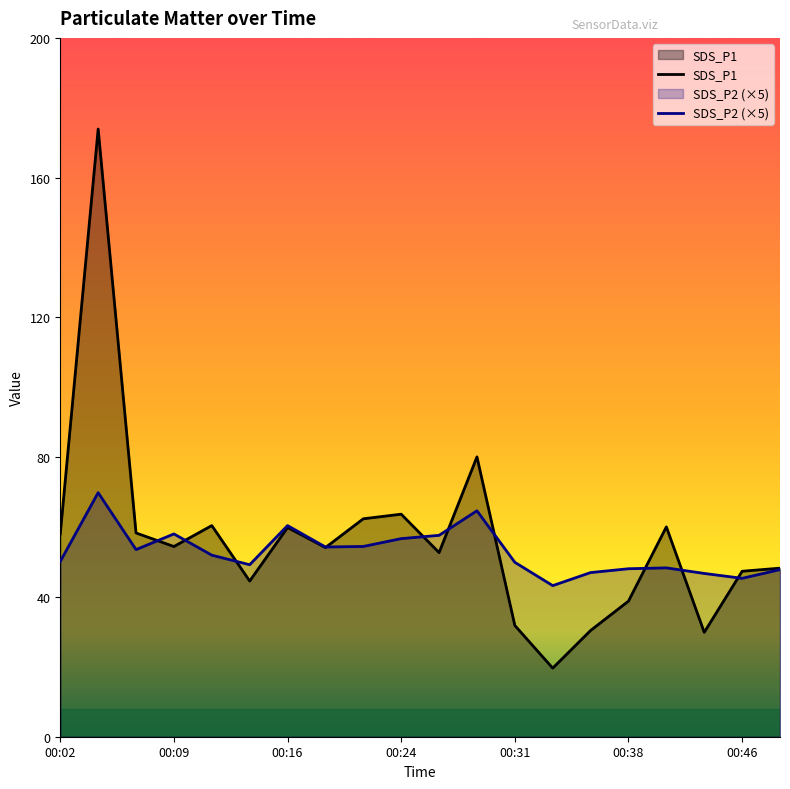

Does the chart have visible grid lines?

No